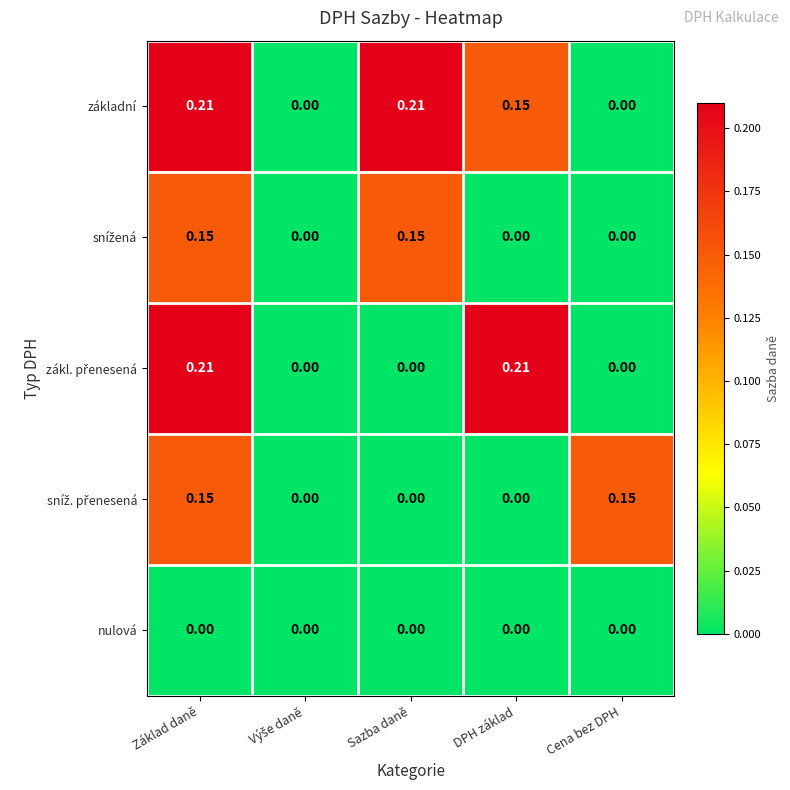

Which series has the largest total across all categories?

základní